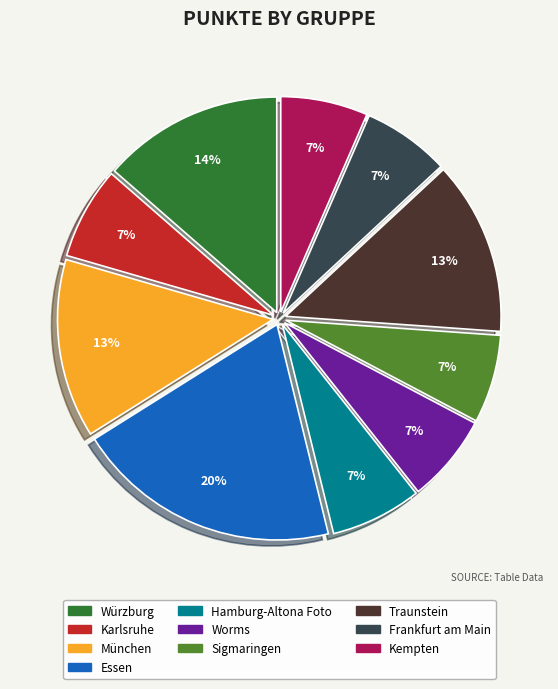

What is the ratio of the value at München to the value at Karlsruhe?

1.9